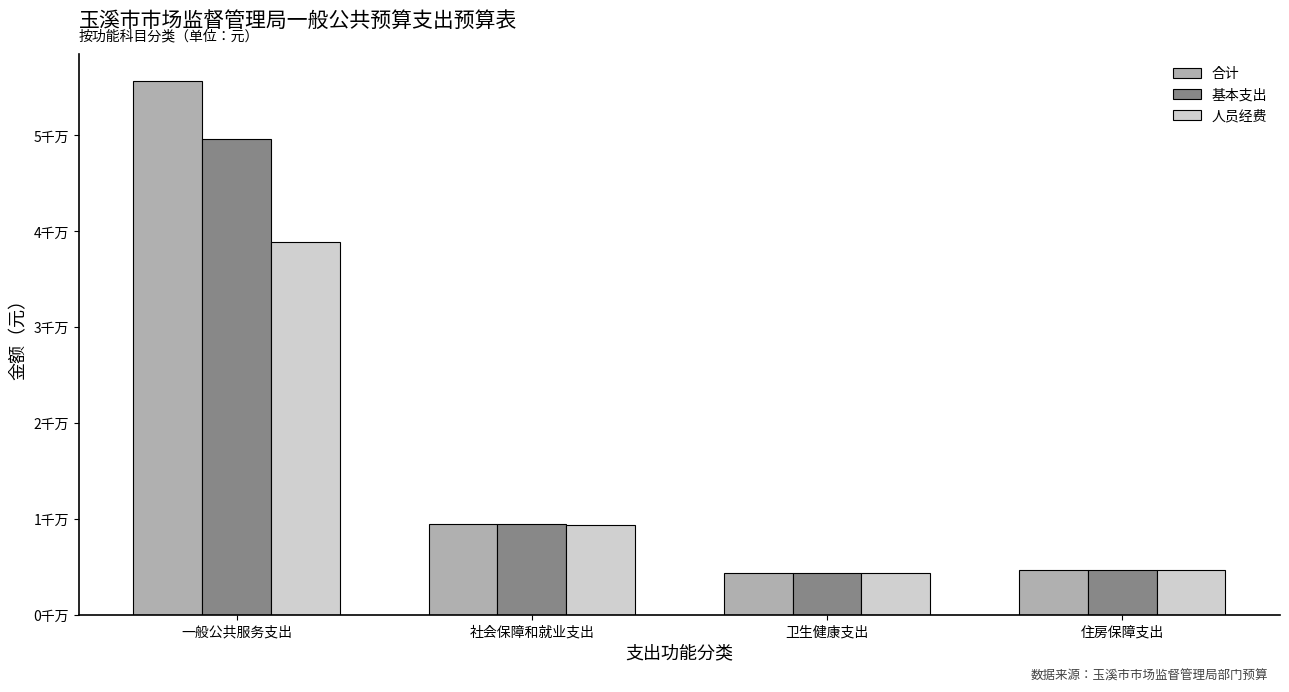

Are the bars horizontal?

No